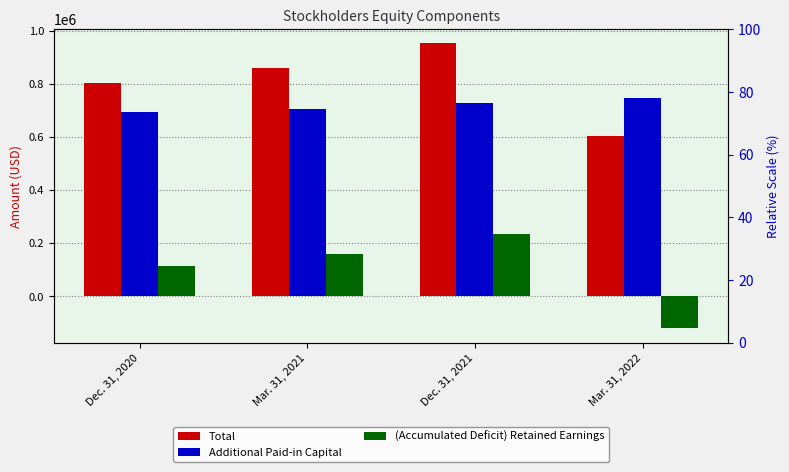

Reading left to right, list all the values displayed in this chart.

Total: Dec. 31, 2020=805779	Mar. 31, 2021=858927	Dec. 31, 2021=952928	Mar. 31, 2022=605016
Additional Paid-in Capital: Dec. 31, 2020=695904	Mar. 31, 2021=707877	Dec. 31, 2021=727857	Mar. 31, 2022=746123
(Accumulated Deficit) Retained Earnings: Dec. 31, 2020=115229	Mar. 31, 2021=158535	Dec. 31, 2021=234984	Mar. 31, 2022=-120812